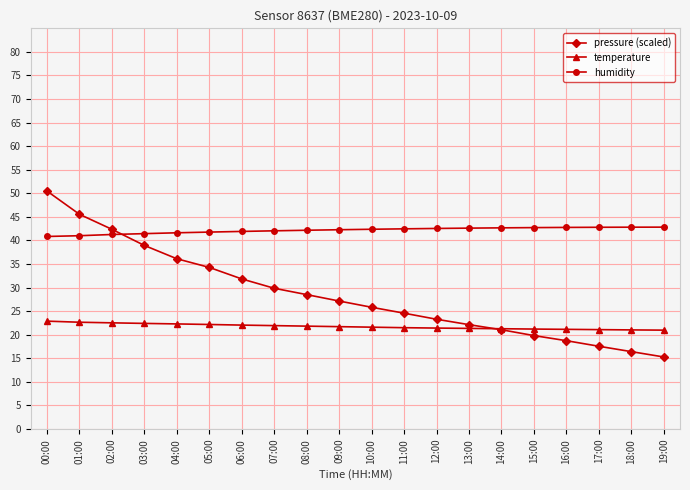

What is the value of the humidity point at the 17th from the left?

42.8